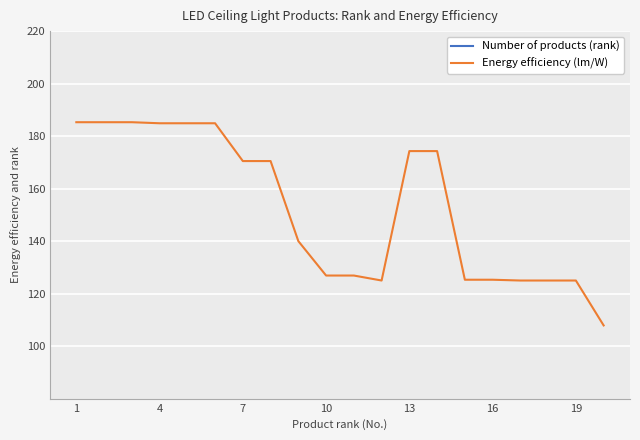

True or false: Number of products (rank) and Energy efficiency (lm/W) intersect in this chart.

False